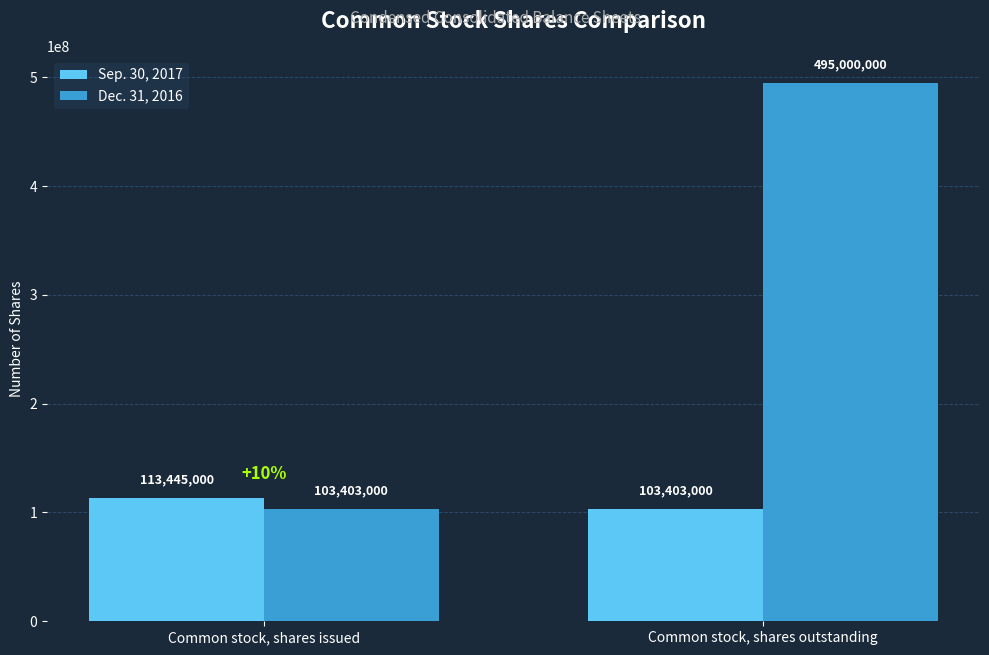

Reading left to right, extract all data points from this chart.

Sep. 30, 2017: 113445000	103403000
Dec. 31, 2016: 103403000	495000000